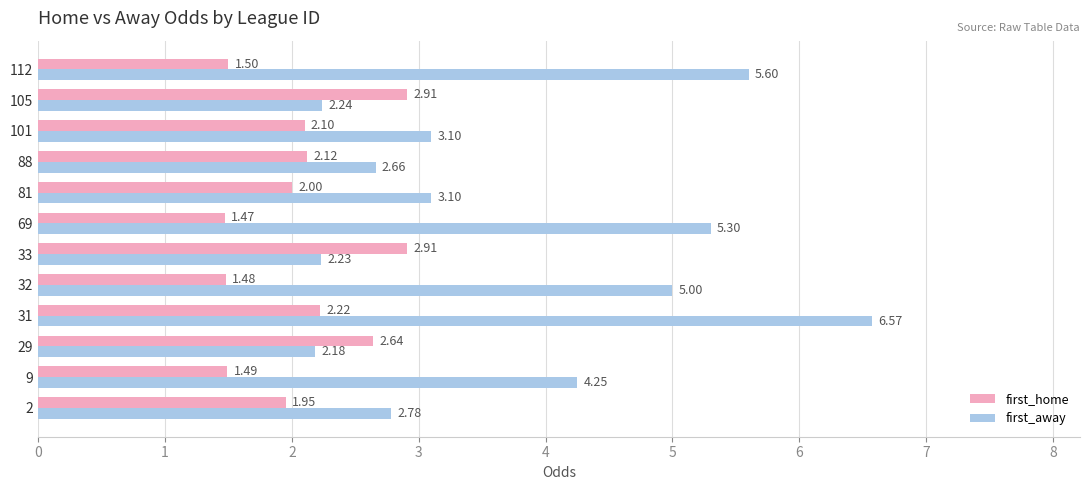

At which category is the sum across all series the highest?

31